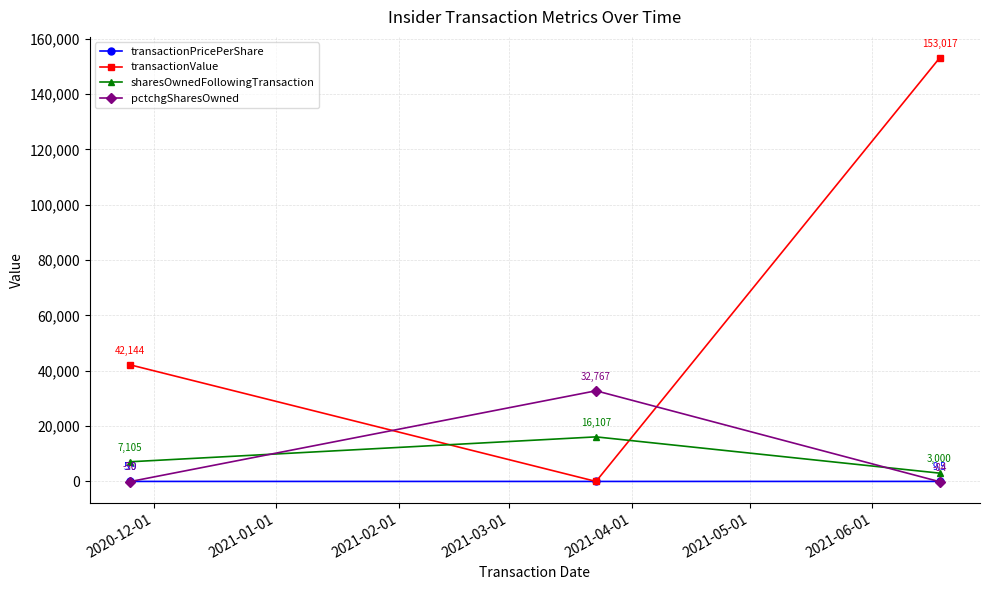

What is the value of the pctchgSharesOwned point at the 1st from the left?

-50.0